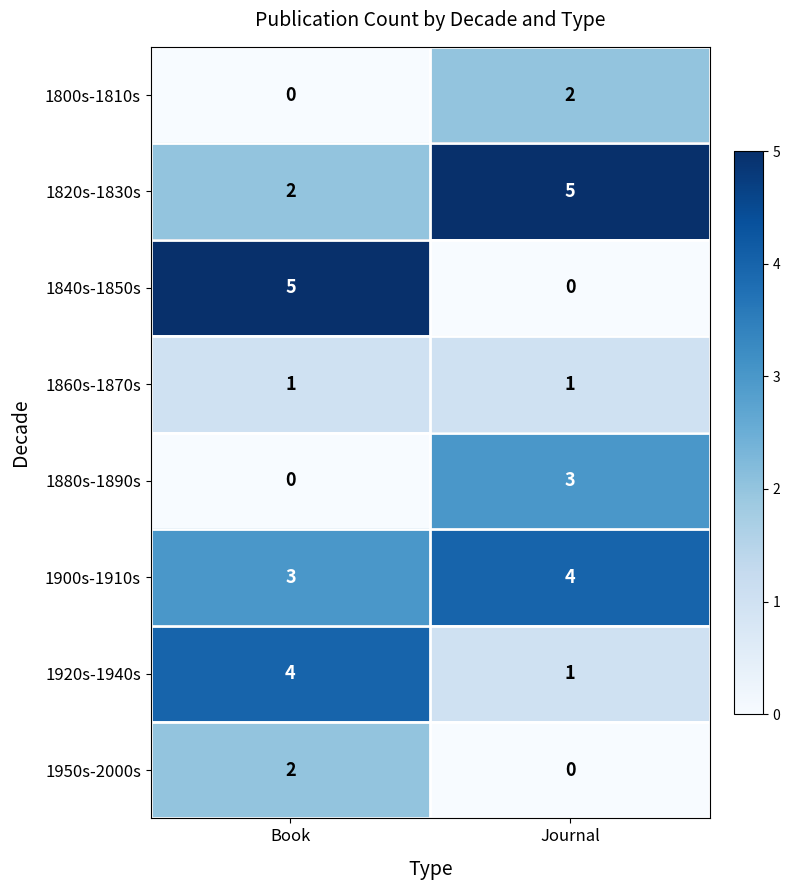

The 1840s-1850s series shows 0 at Journal. True or false?

True